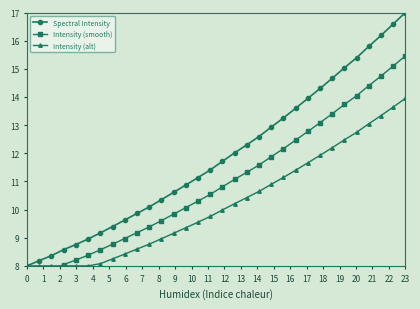

True or false: Spectral Intensity has more than 1 points higher than both neighbors.

False